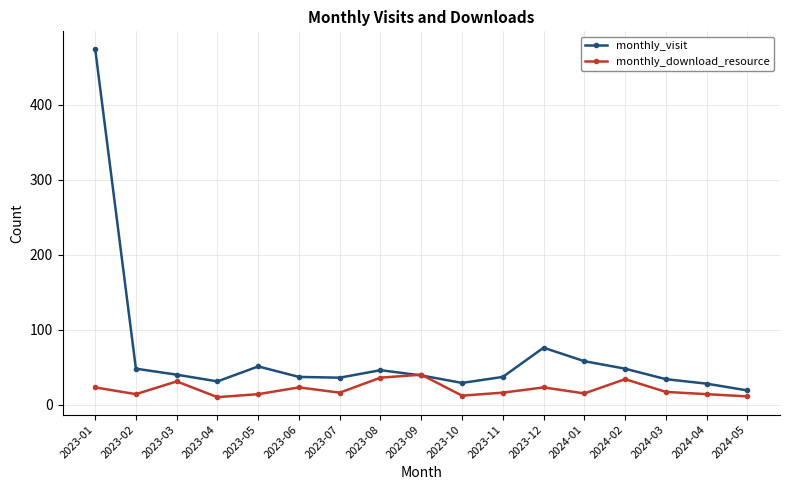

Where is the first local minimum for monthly_visit?

2023-04